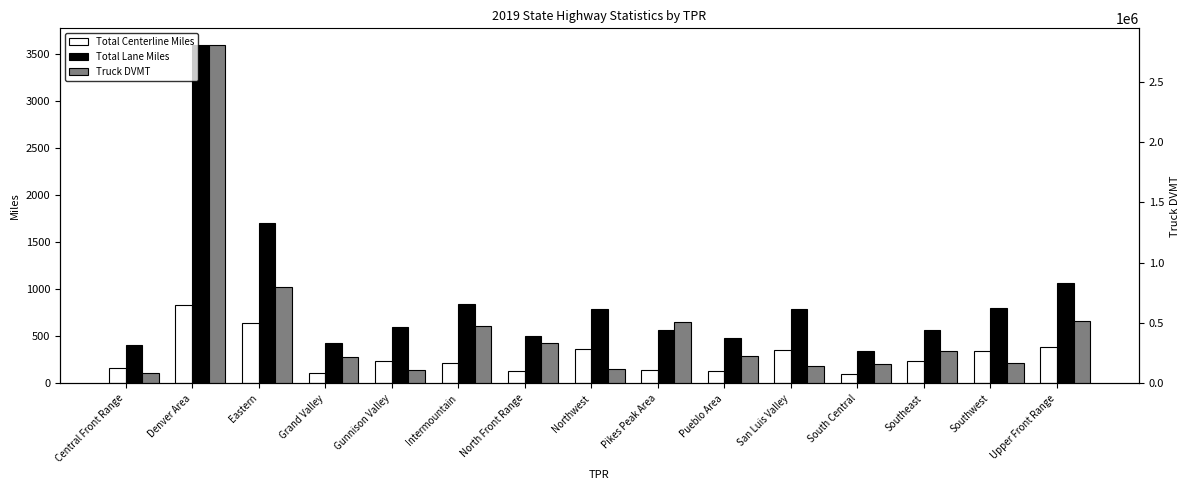

What position from the left is Upper Front Range?

15